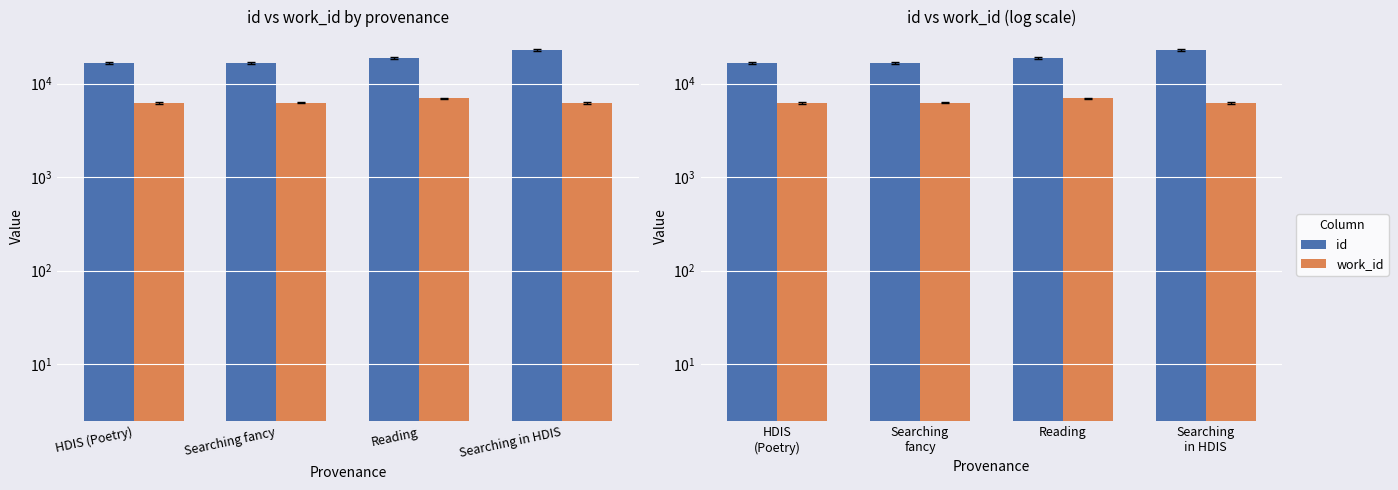

True or false: id has a value of 8714 at Searching in HDIS.

False